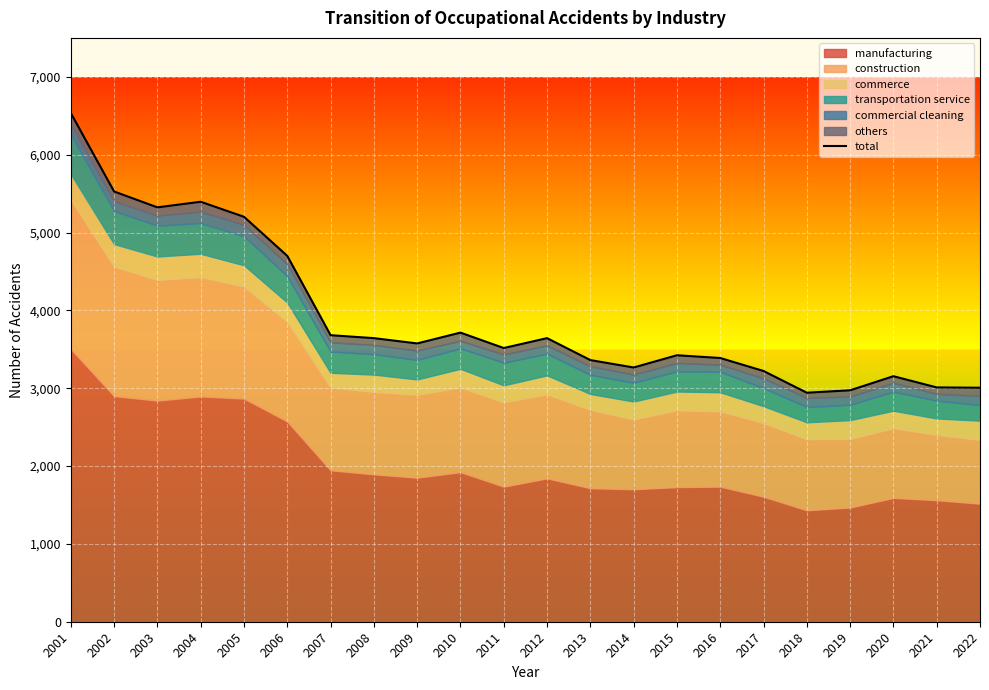

Does the chart display data point markers on the line(s)?

No